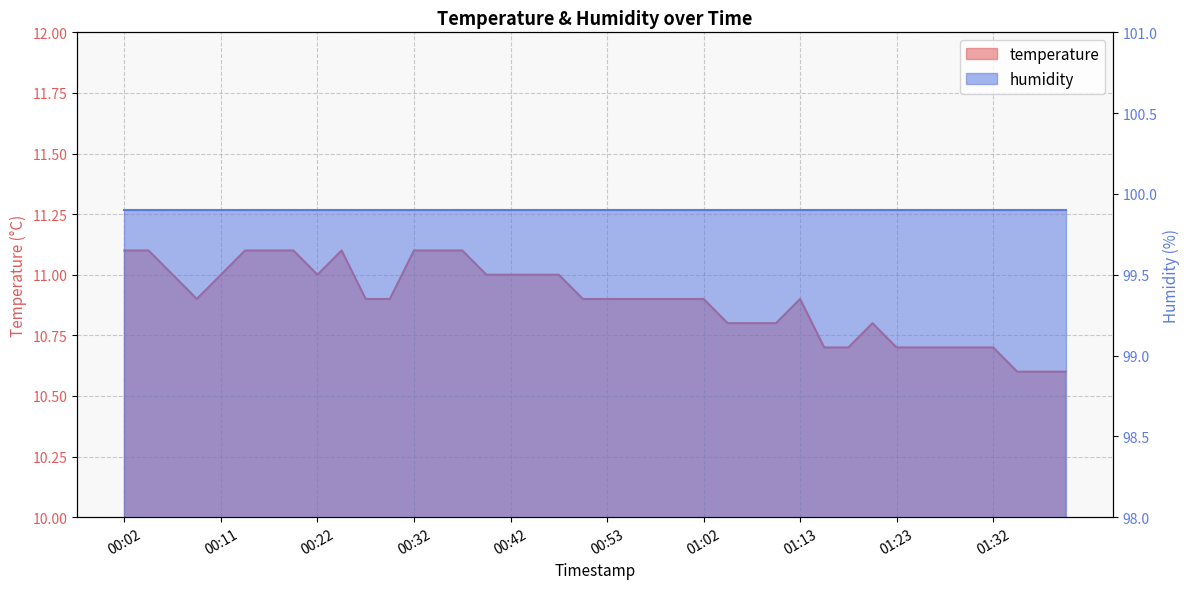

What is the minimum value shown in the chart?

10.6